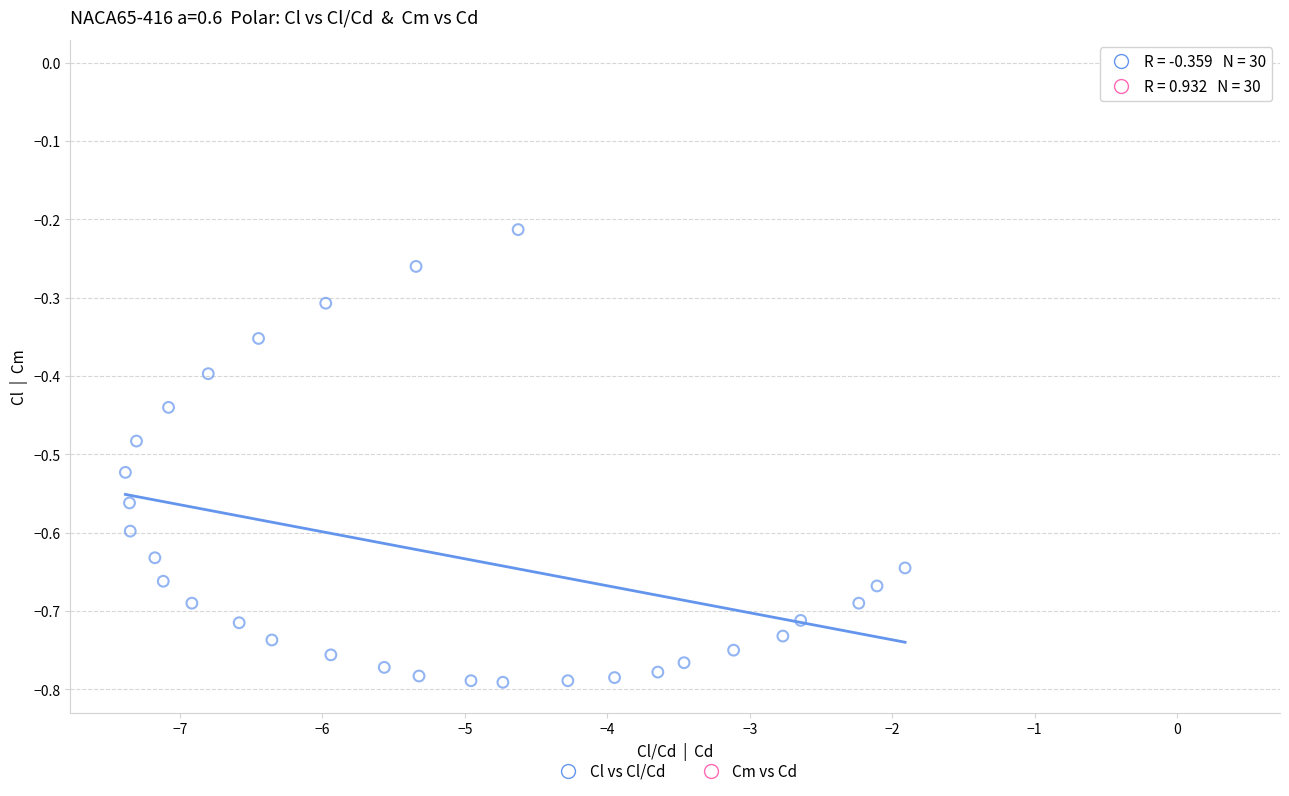

Which series reaches the maximum Y coordinate?

Cm vs Cd